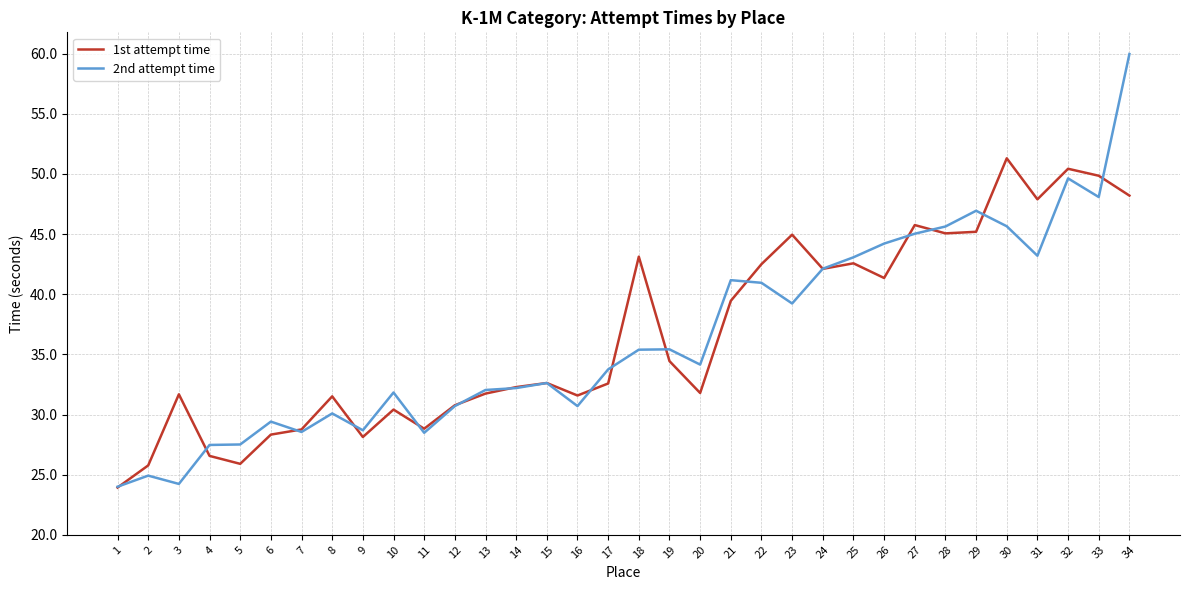

What are all the series names shown in the legend?

1st attempt time, 2nd attempt time